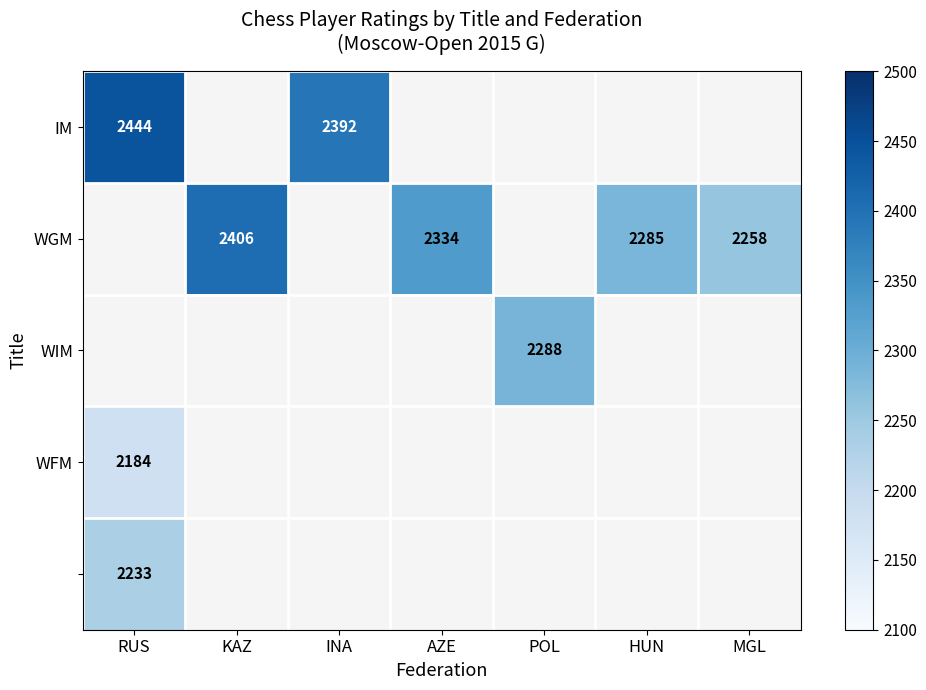

What is the minimum value shown in the chart?

2184.0